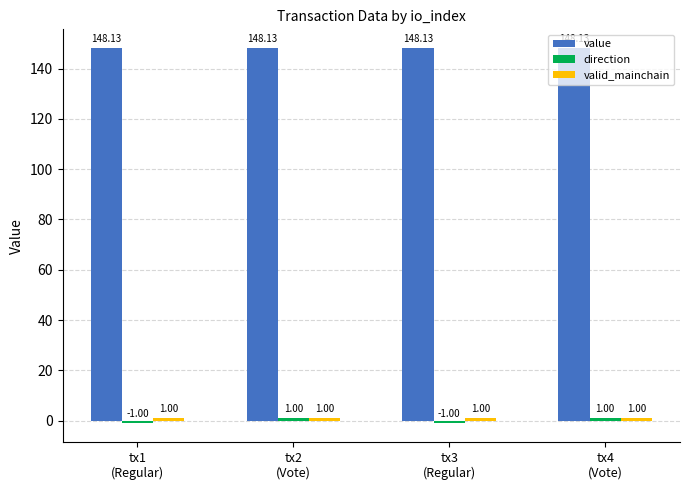

At how many categories does at least one series exceed 7?

4